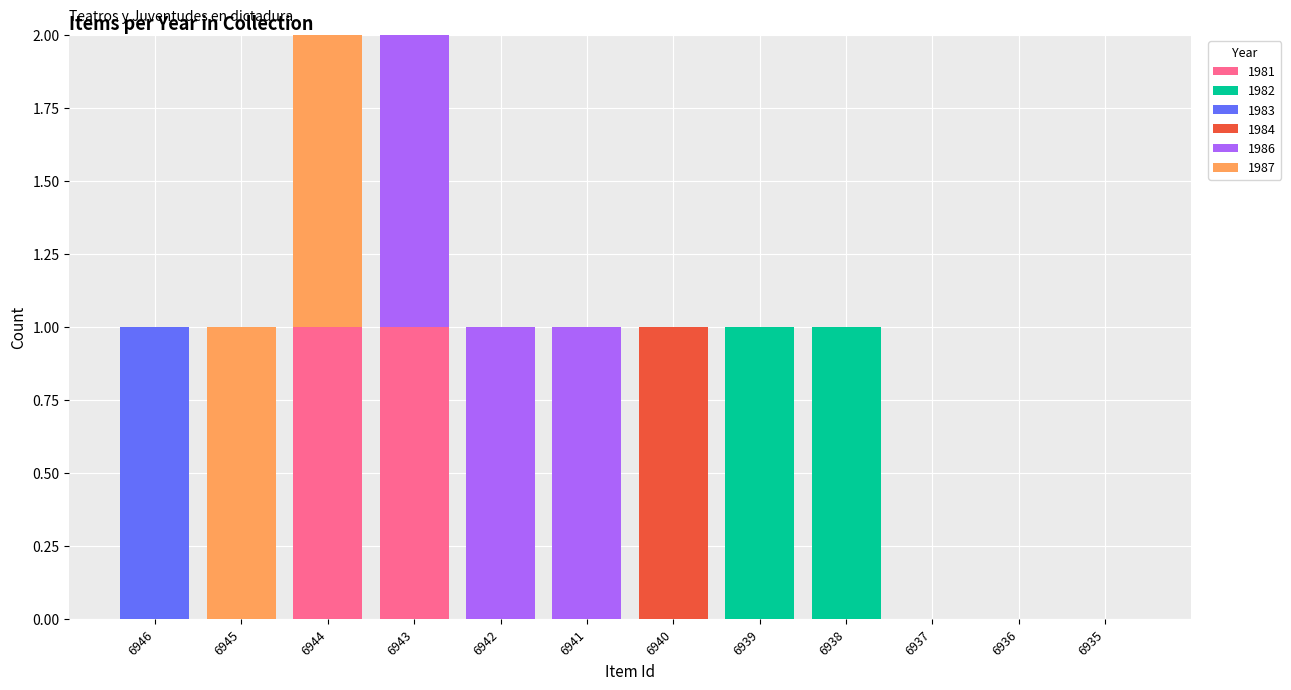

The value of 1981 at 6940 is 0. True or false?

True